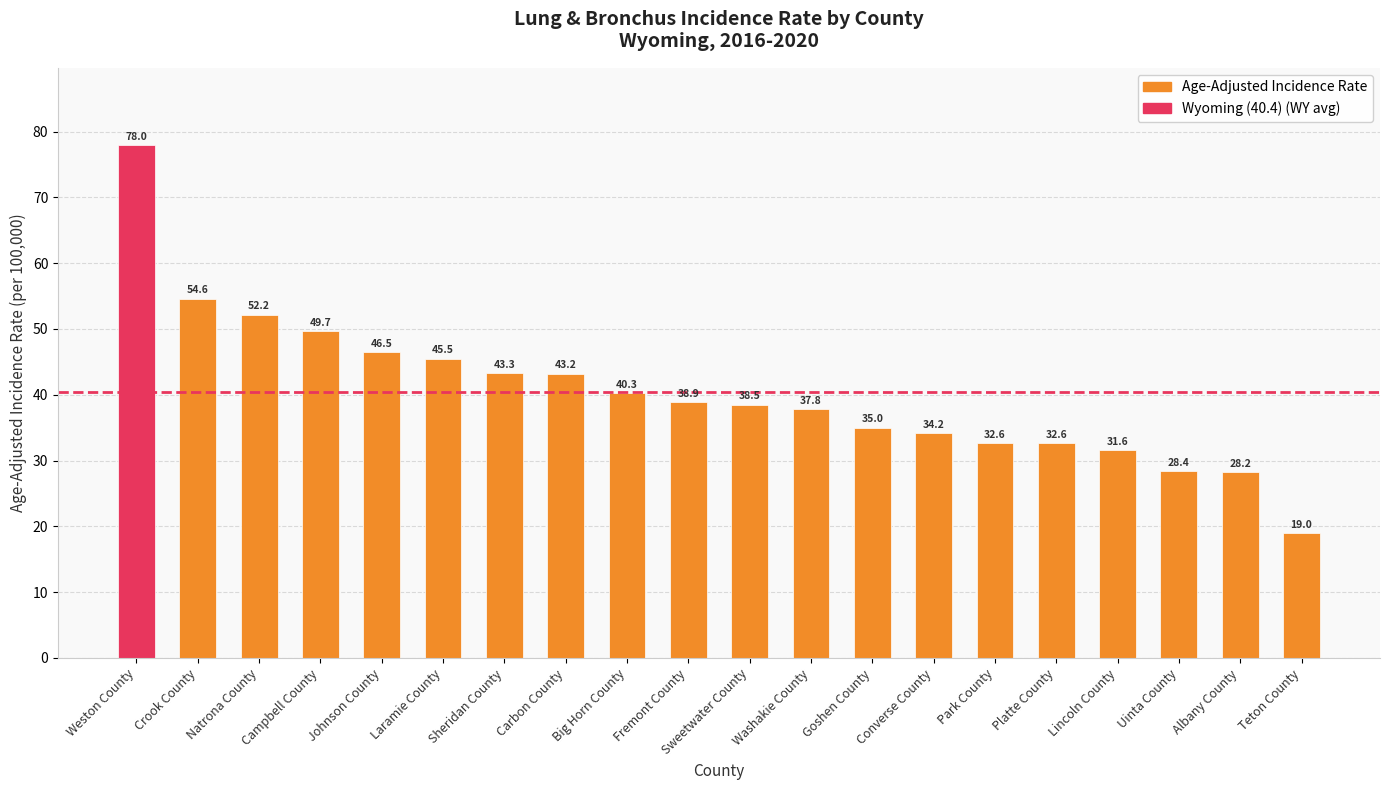

Reading left to right, transcribe all the data shown in this chart.

Weston County=78.0	Crook County=54.6	Natrona County=52.2	Campbell County=49.7	Johnson County=46.5	Laramie County=45.5	Sheridan County=43.3	Carbon County=43.2	Big Horn County=40.3	Fremont County=38.9	Sweetwater County=38.5	Washakie County=37.8	Goshen County=35.0	Converse County=34.2	Park County=32.6	Platte County=32.6	Lincoln County=31.6	Uinta County=28.4	Albany County=28.2	Teton County=19.0